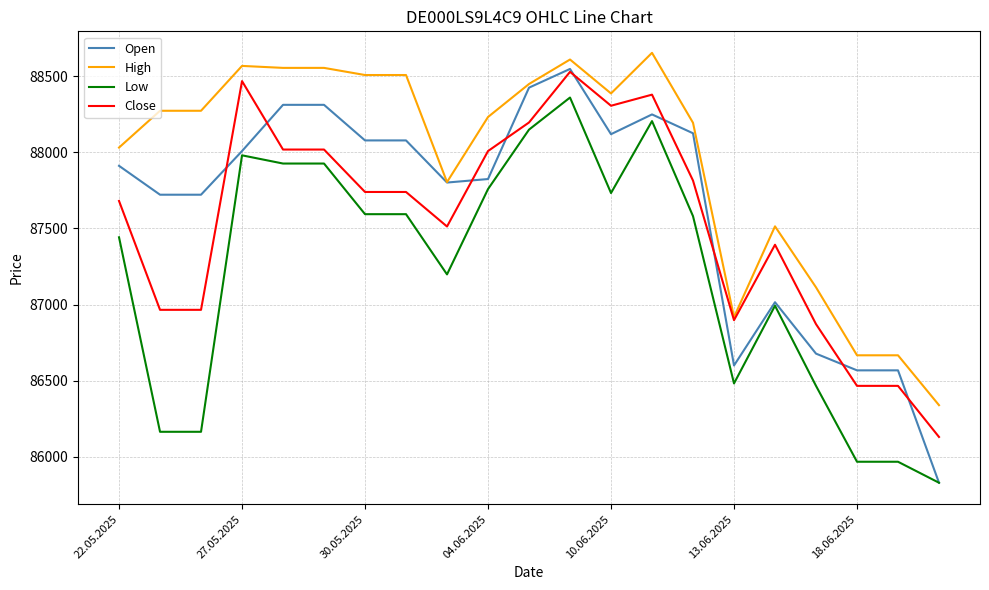

Which series has the largest range (max minus min)?

Open